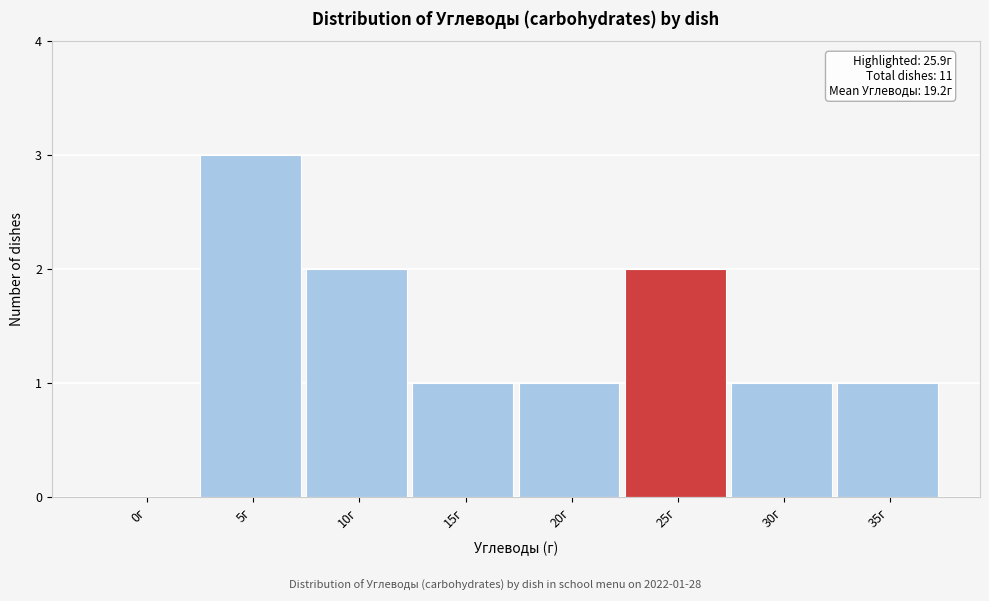

Reading right to left, what are all the values shown in this chart?

35г=1	30г=1	25г=2	20г=1	15г=1	10г=2	5г=3	0г=0